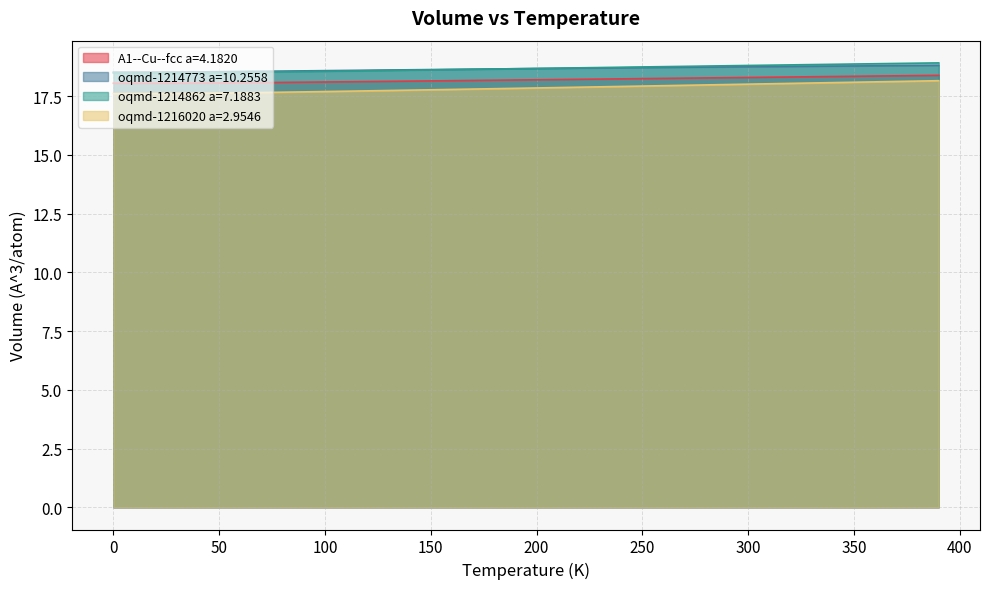

What is the lowest value of the oqmd-1214773 a=10.2558 series?

18.5